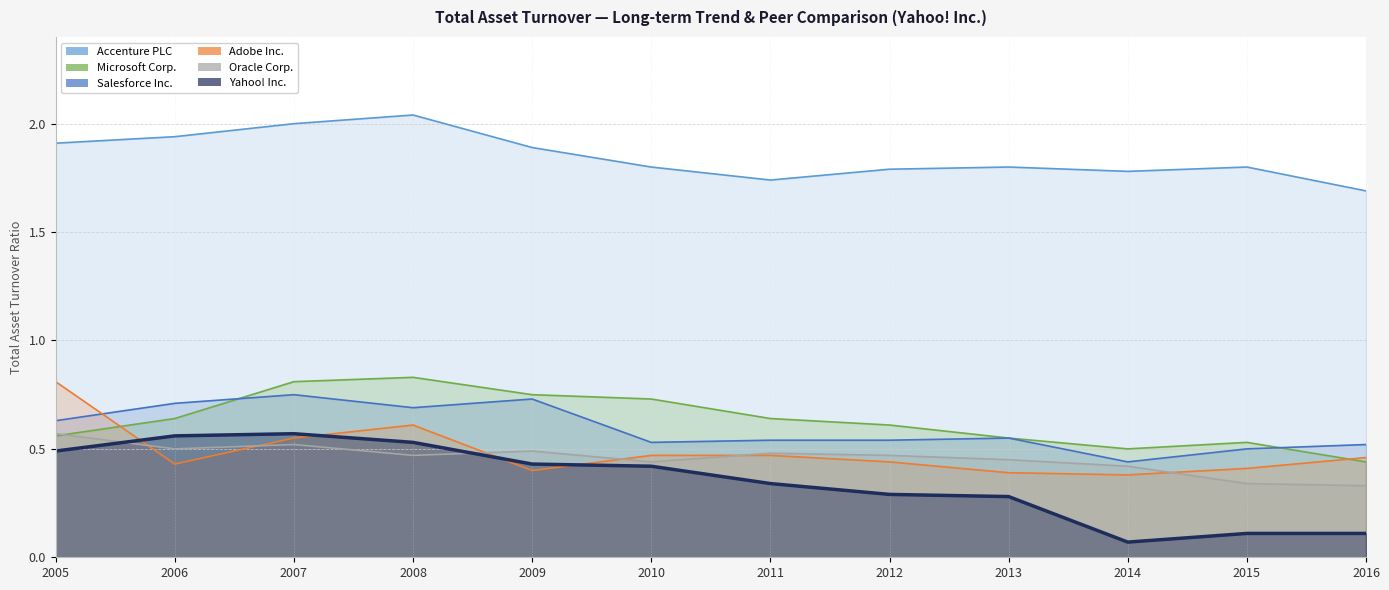

What is the sum of the Accenture PLC values at 2009 and 2007?

3.9